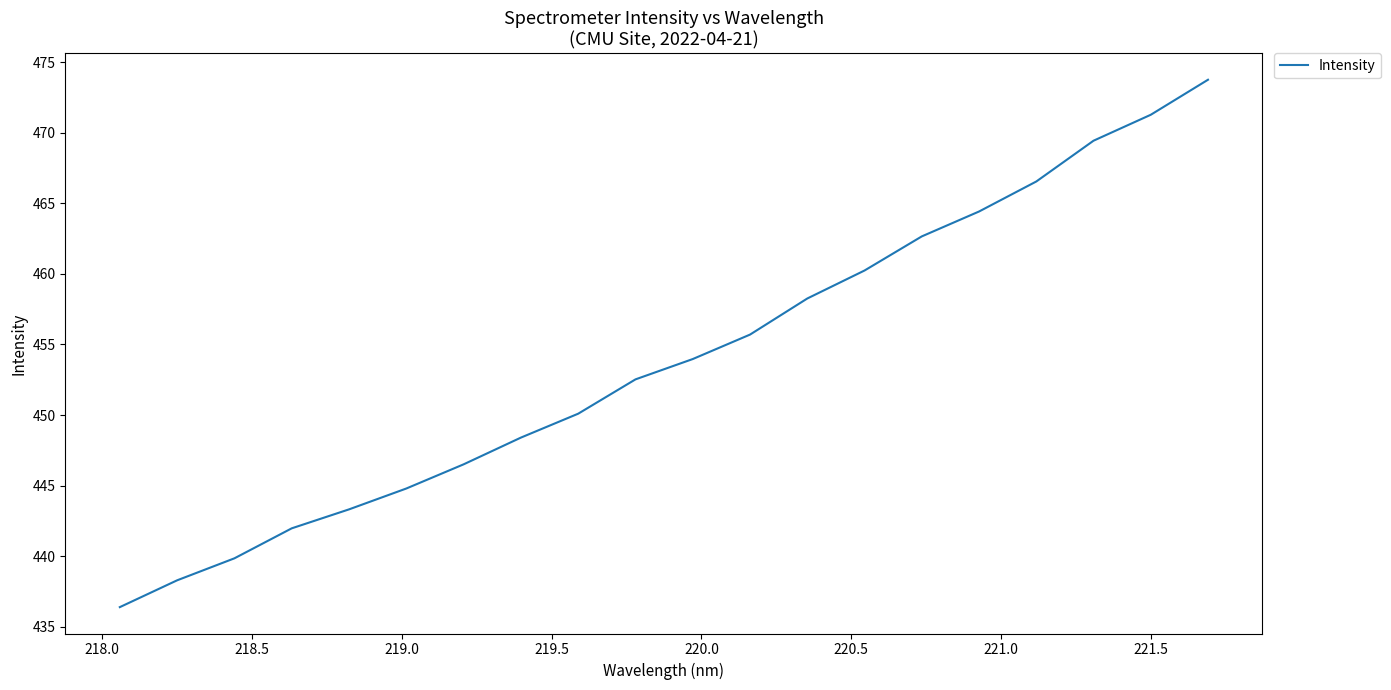

What is the smallest value displayed?

436.4